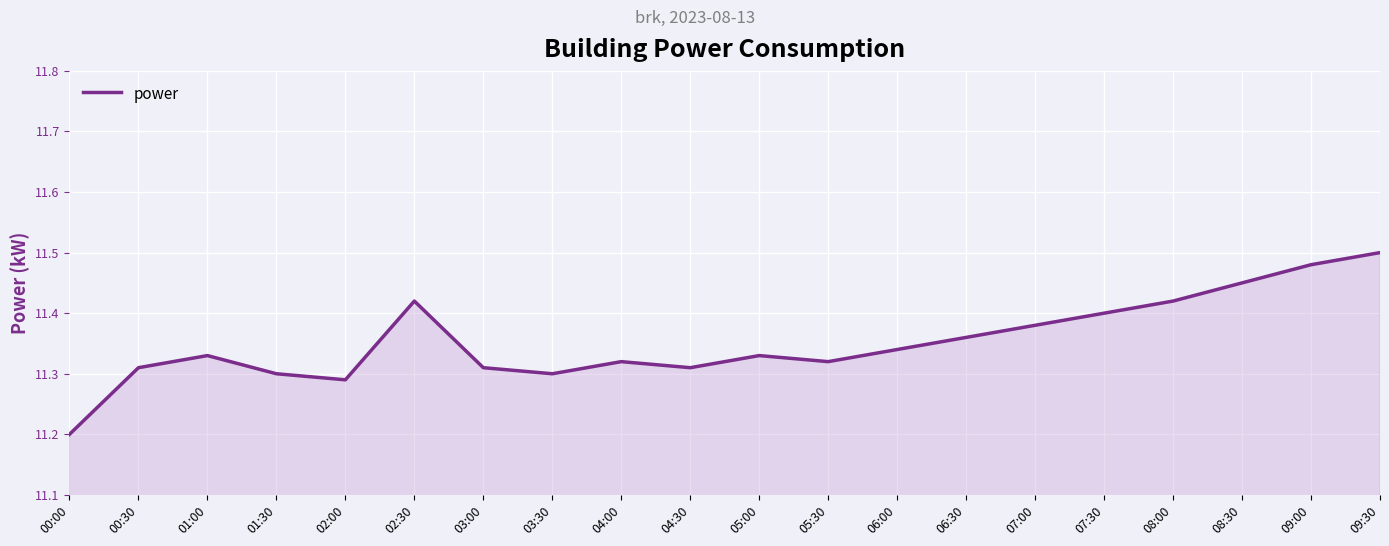

At which category does the chart reach its minimum across all series?

00:00